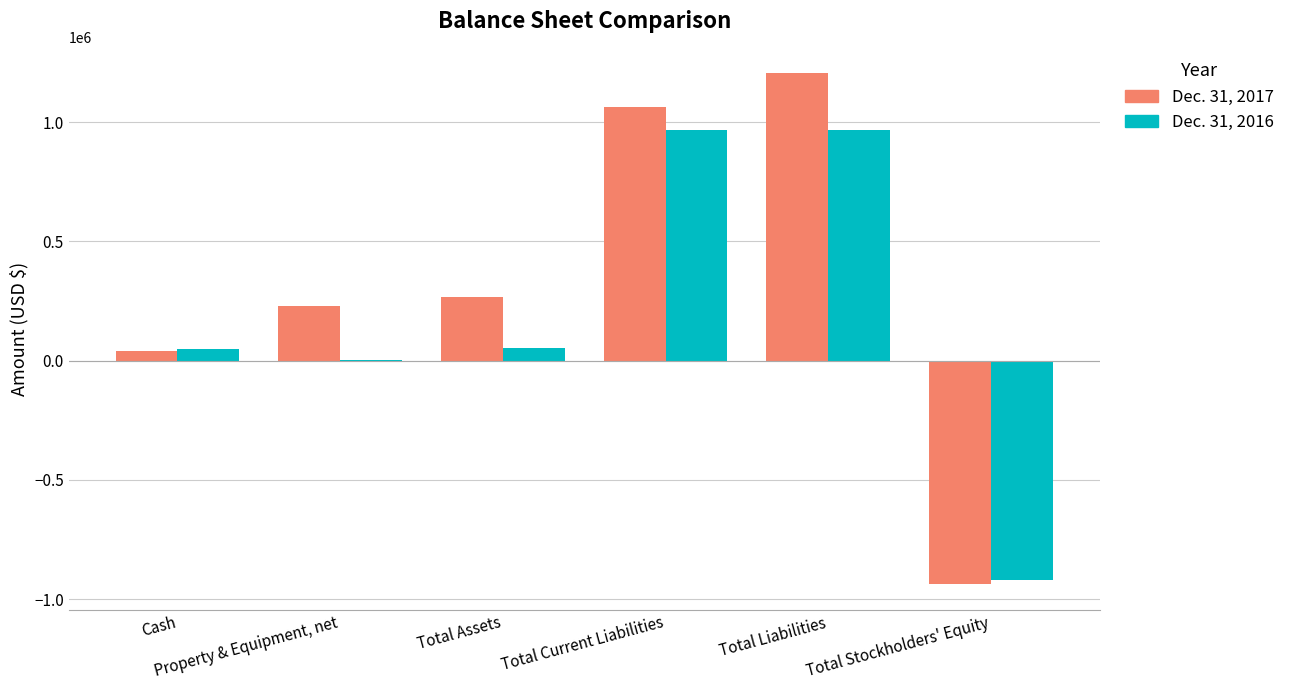

What are all the series names shown in the legend?

Dec. 31, 2017, Dec. 31, 2016